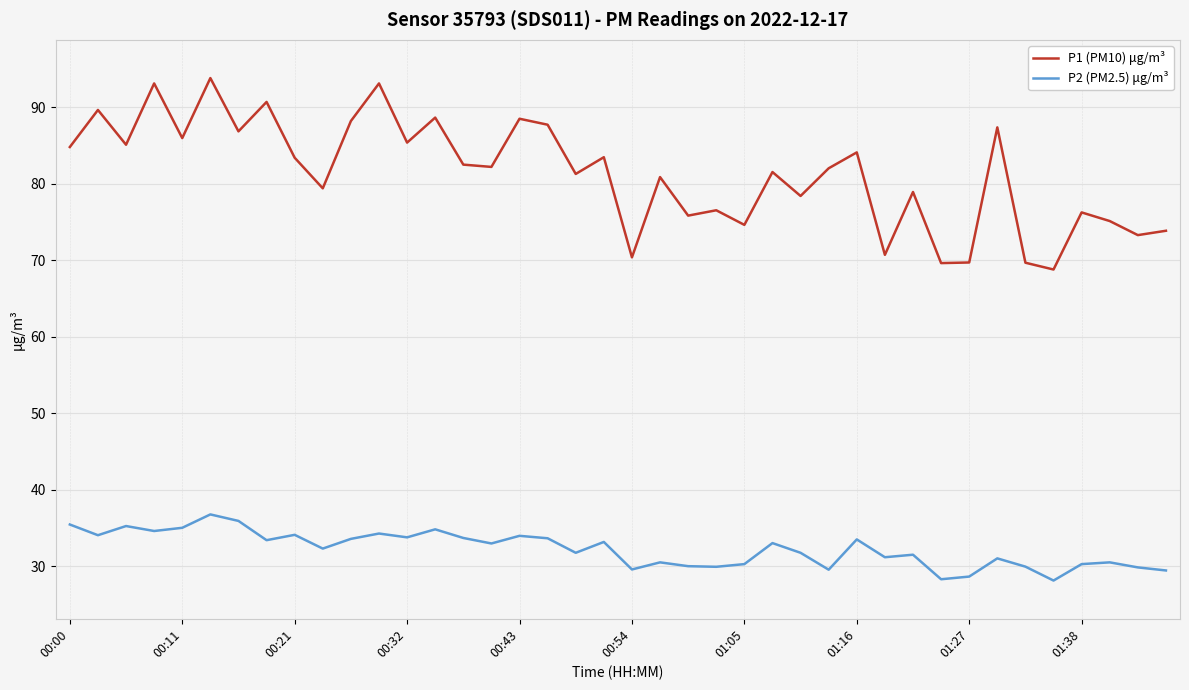

What are all the series names shown in the legend?

P1 (PM10) μg/m³, P2 (PM2.5) μg/m³